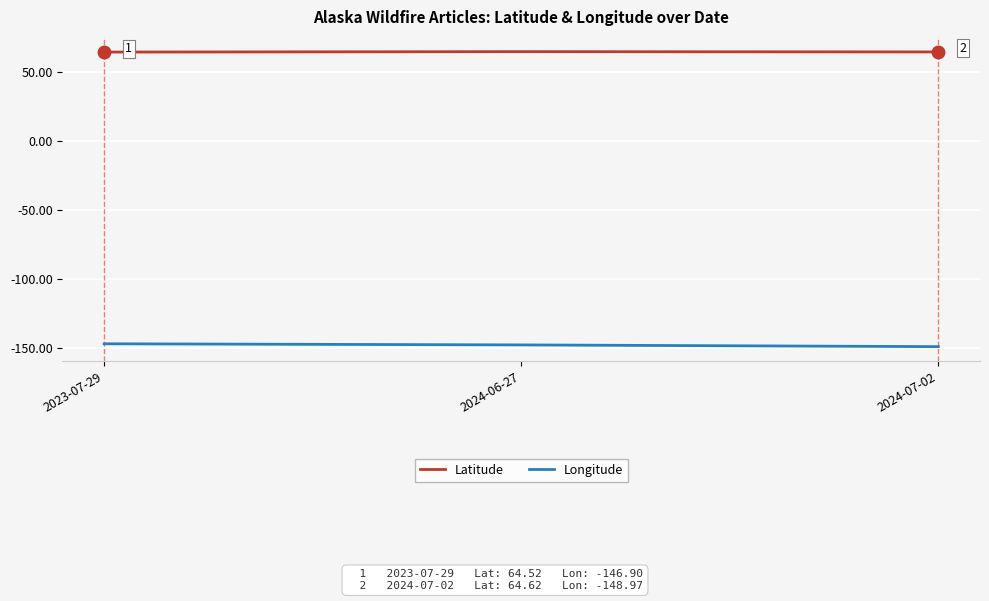

What is the difference between the highest and lowest values at 2023-07-29?

211.4